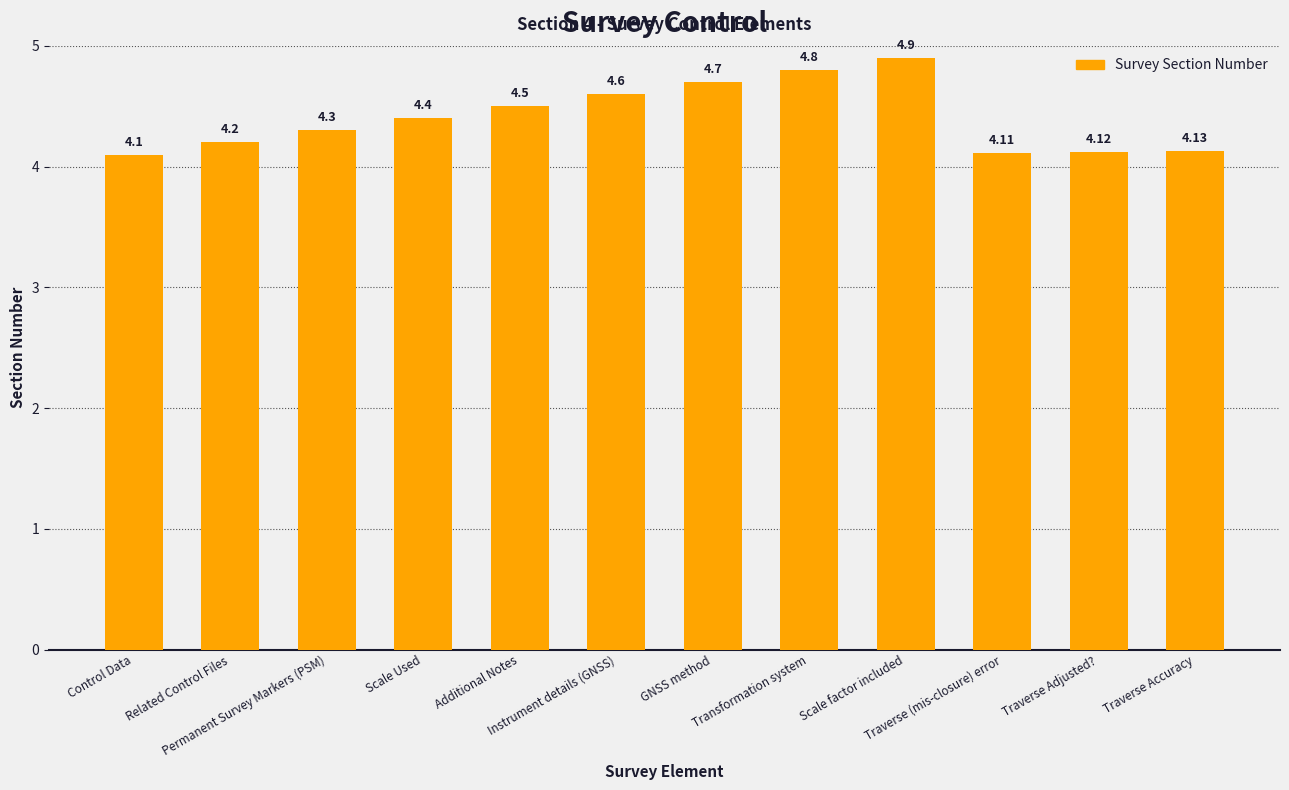

The chart shows a value of 4.1 at Traverse Accuracy. True or false?

True